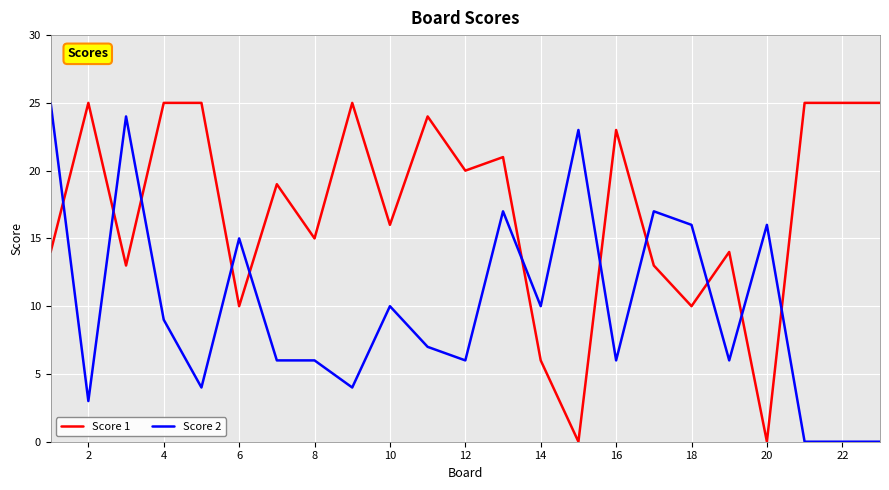

True or false: Score 1 and Score 2 intersect in this chart.

True